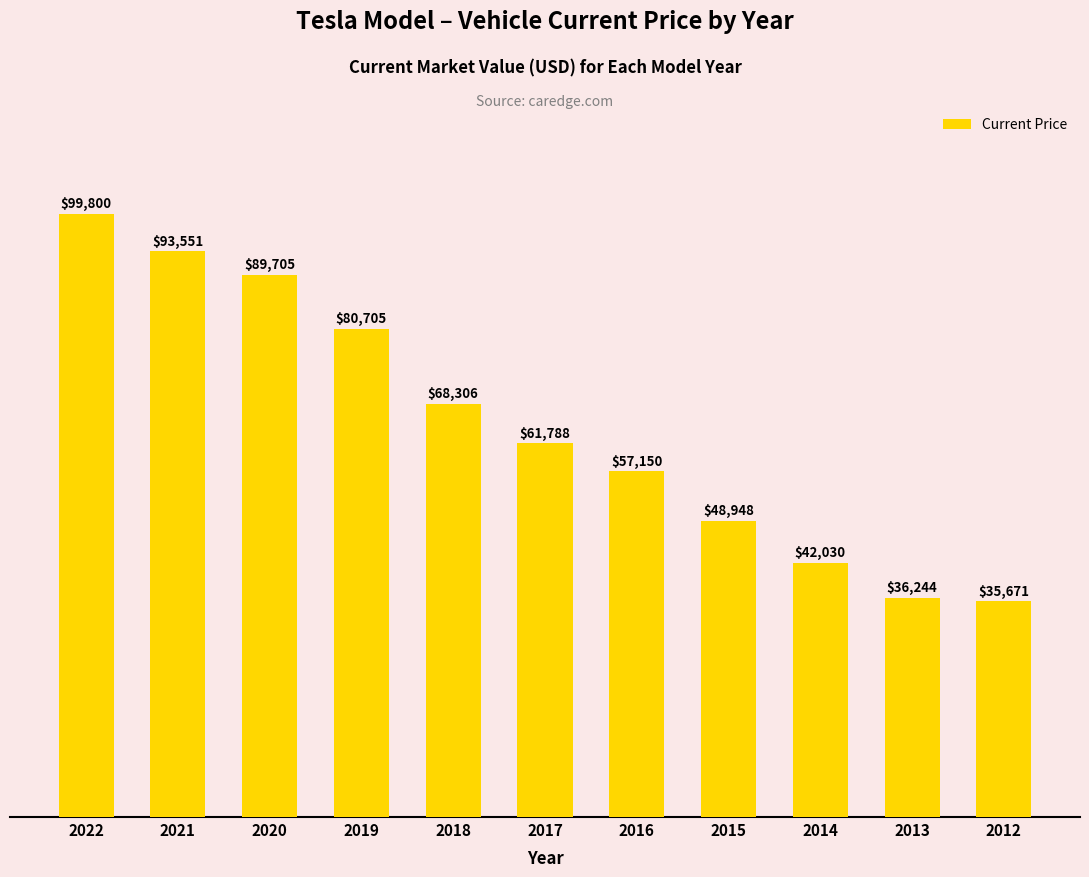

What is the sum of all values?

713898